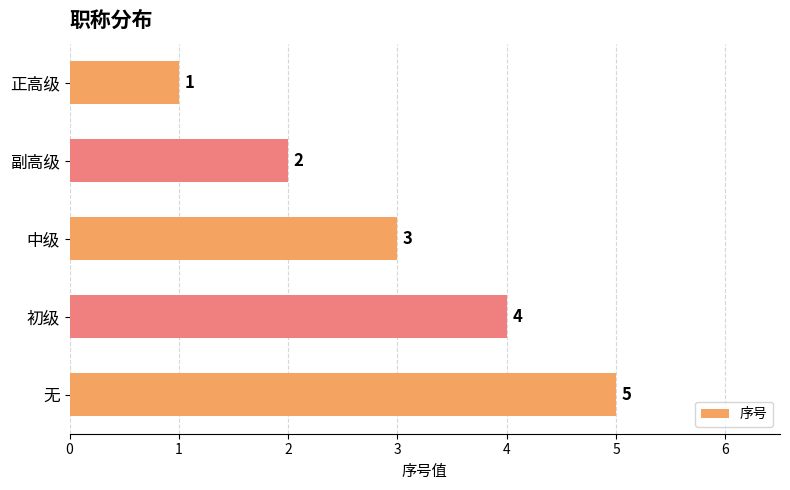

How many values are between 2 and 4?

3